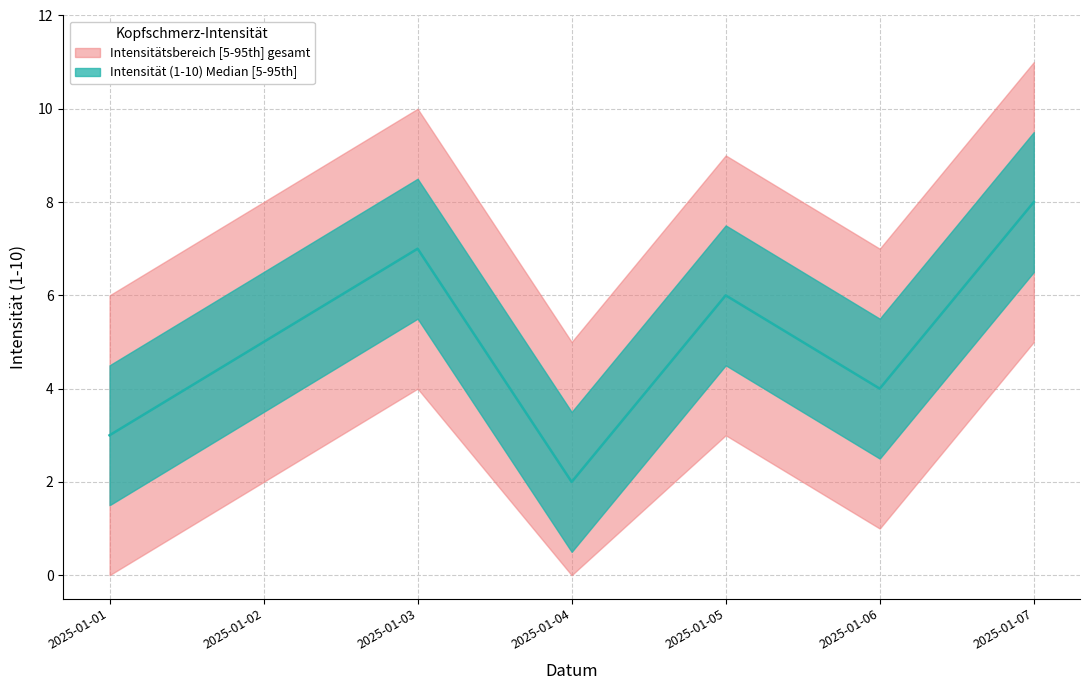

Where is the first local minimum?

2025-01-04